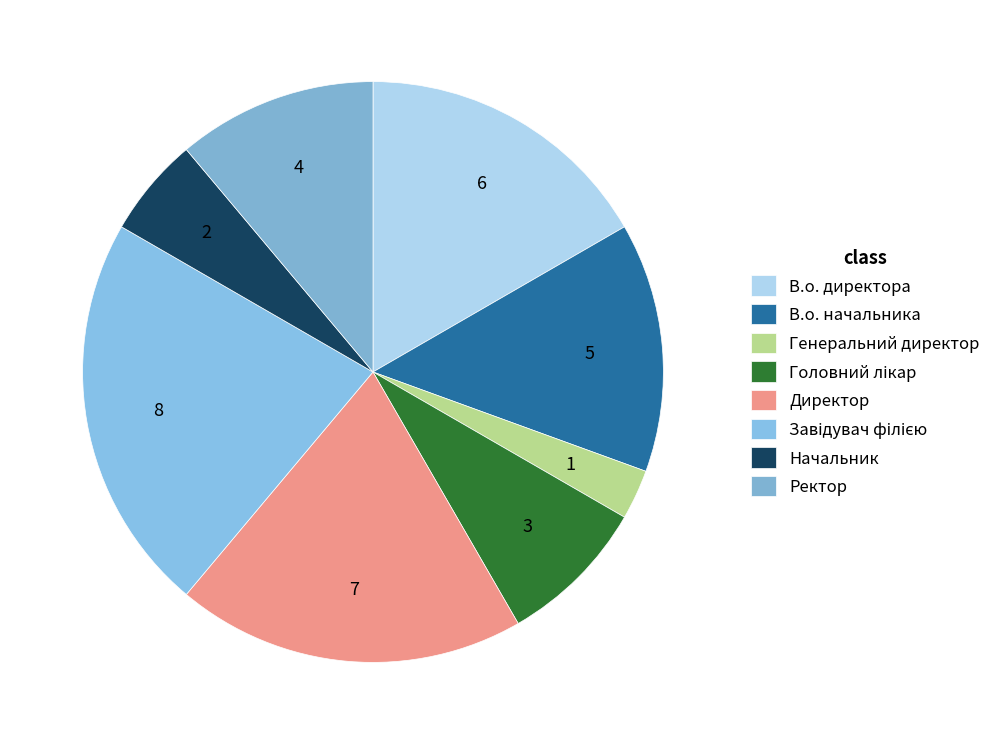

The Ректор slice represents 19% of the pie. True or false?

False